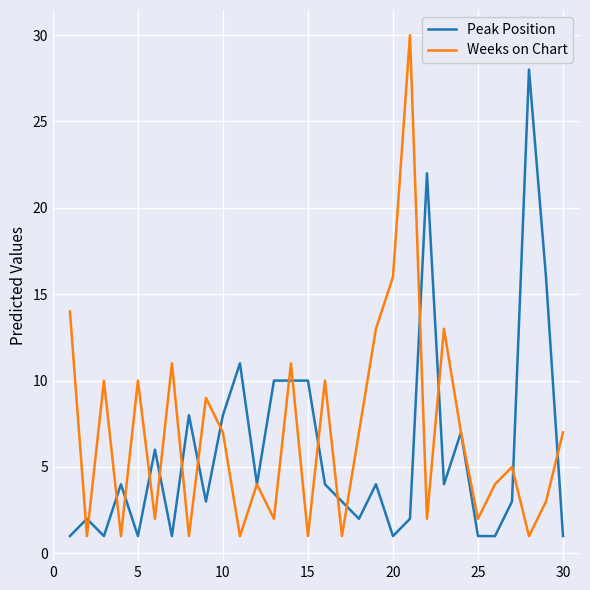

Which series has the widest spread of values?

Weeks on Chart